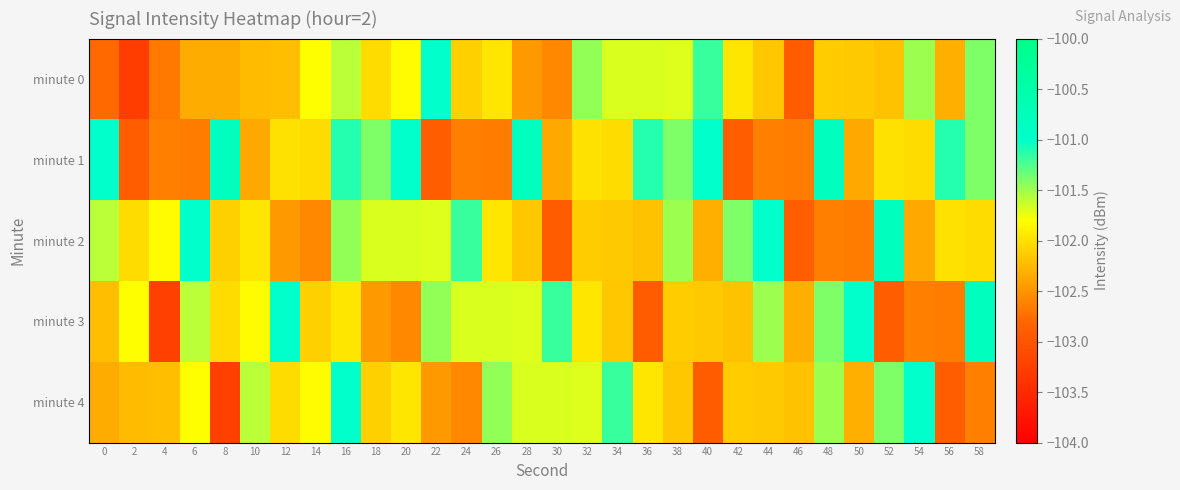

Reading left to right, transcribe all the data shown in this chart.

minute 0: 0=-102.8	2=-103.3	4=-102.7	6=-102.3	8=-102.3	10=-102.2	12=-102.2	14=-101.8	16=-101.6	18=-102.0	20=-101.8	22=-101.0	24=-102.1	26=-102.0	28=-102.5	30=-102.6	32=-101.5	34=-101.7	36=-101.7	38=-101.7	40=-101.2	42=-102.0	44=-102.2	46=-102.9	48=-102.1	50=-102.2	52=-102.2	54=-101.5	56=-102.3	58=-101.4
minute 1: 0=-101.0	2=-102.9	4=-102.6	6=-102.6	8=-100.8	10=-102.4	12=-102.0	14=-102.0	16=-101.1	18=-101.4	20=-101.0	22=-102.9	24=-102.6	26=-102.6	28=-100.8	30=-102.4	32=-102.0	34=-102.0	36=-101.1	38=-101.4	40=-101.0	42=-102.9	44=-102.6	46=-102.6	48=-100.8	50=-102.4	52=-102.0	54=-102.0	56=-101.1	58=-101.4
minute 2: 0=-101.6	2=-102.0	4=-101.8	6=-101.0	8=-102.1	10=-102.0	12=-102.5	14=-102.6	16=-101.5	18=-101.7	20=-101.7	22=-101.7	24=-101.2	26=-102.0	28=-102.2	30=-102.9	32=-102.1	34=-102.2	36=-102.2	38=-101.5	40=-102.3	42=-101.4	44=-101.0	46=-102.9	48=-102.6	50=-102.6	52=-100.8	54=-102.4	56=-102.0	58=-102.0
minute 3: 0=-102.2	2=-101.8	4=-103.2	6=-101.6	8=-102.0	10=-101.8	12=-101.0	14=-102.1	16=-102.0	18=-102.5	20=-102.6	22=-101.5	24=-101.7	26=-101.7	28=-101.7	30=-101.2	32=-102.0	34=-102.2	36=-102.9	38=-102.1	40=-102.2	42=-102.2	44=-101.5	46=-102.3	48=-101.4	50=-101.0	52=-102.9	54=-102.6	56=-102.6	58=-100.8
minute 4: 0=-102.3	2=-102.2	4=-102.2	6=-101.8	8=-103.2	10=-101.6	12=-102.0	14=-101.8	16=-101.0	18=-102.1	20=-102.0	22=-102.5	24=-102.6	26=-101.5	28=-101.7	30=-101.7	32=-101.7	34=-101.2	36=-102.0	38=-102.2	40=-102.9	42=-102.1	44=-102.2	46=-102.2	48=-101.5	50=-102.3	52=-101.4	54=-101.0	56=-102.9	58=-102.6